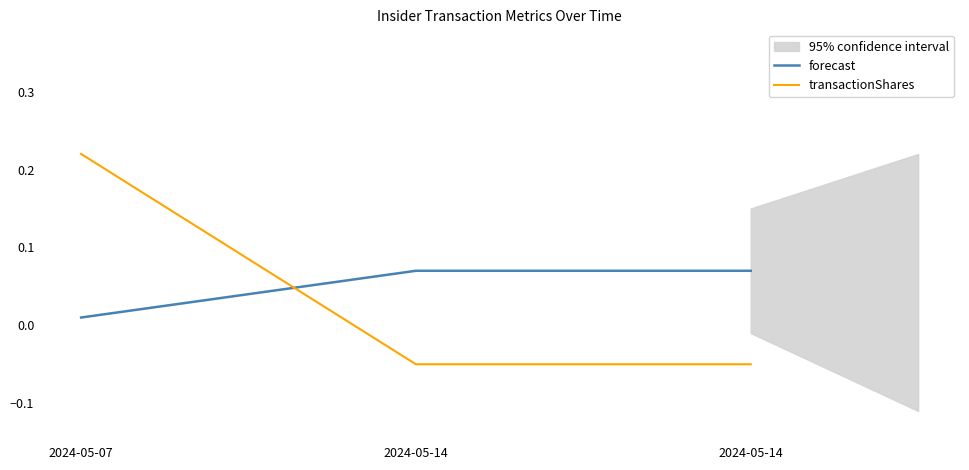

What are all the series names shown in the legend?

forecast, transactionShares